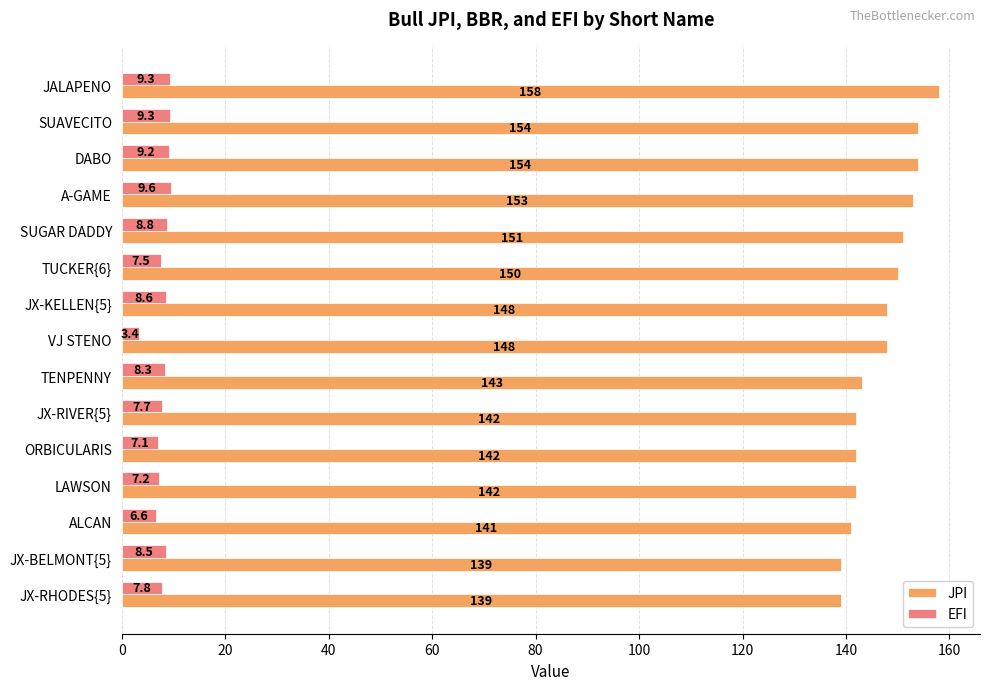

What is the greatest value displayed?

158.0